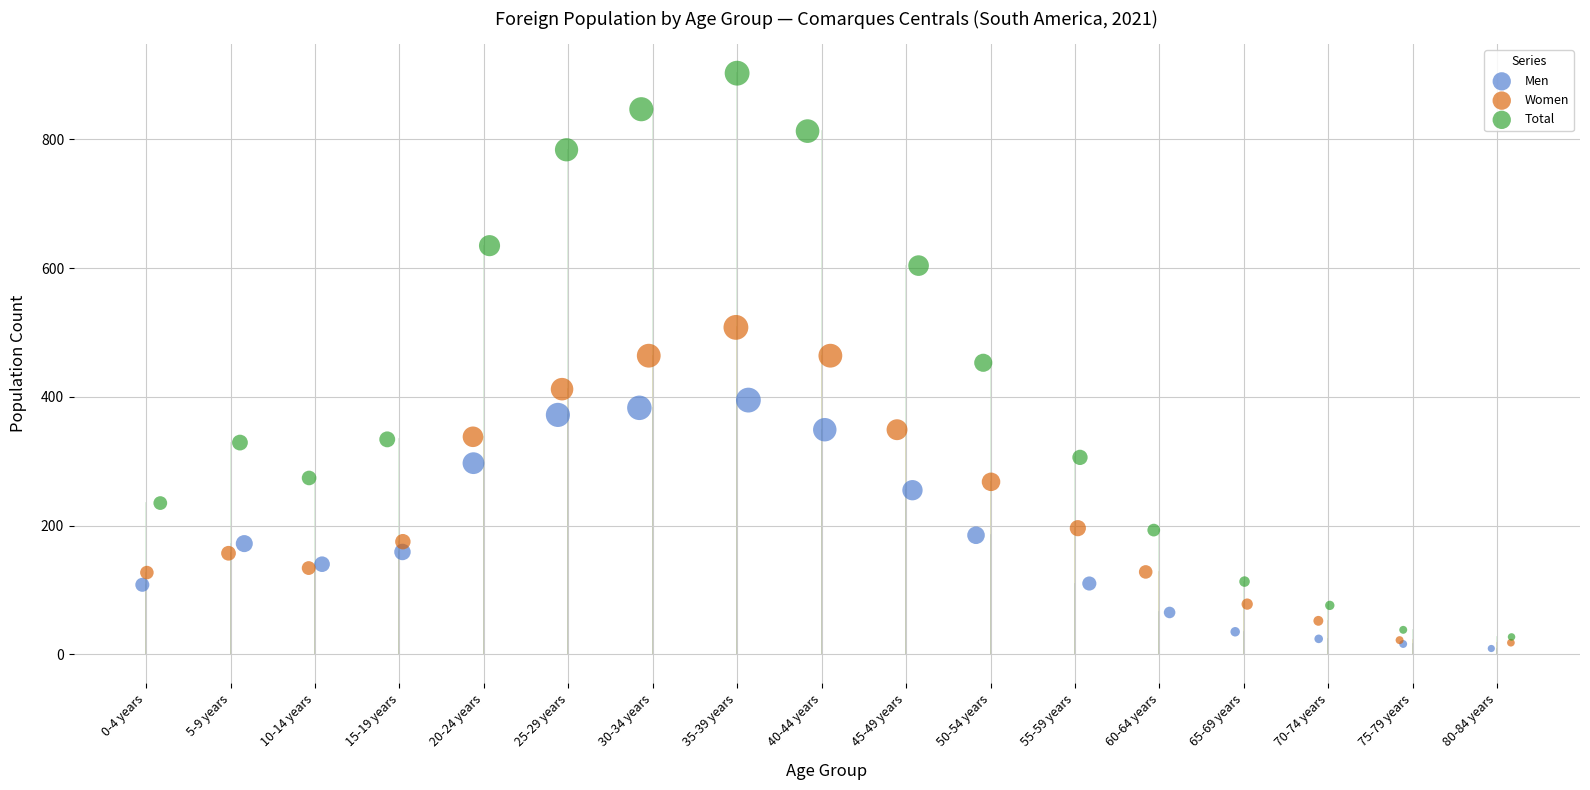

Which series has the widest spread of Y values?

Total